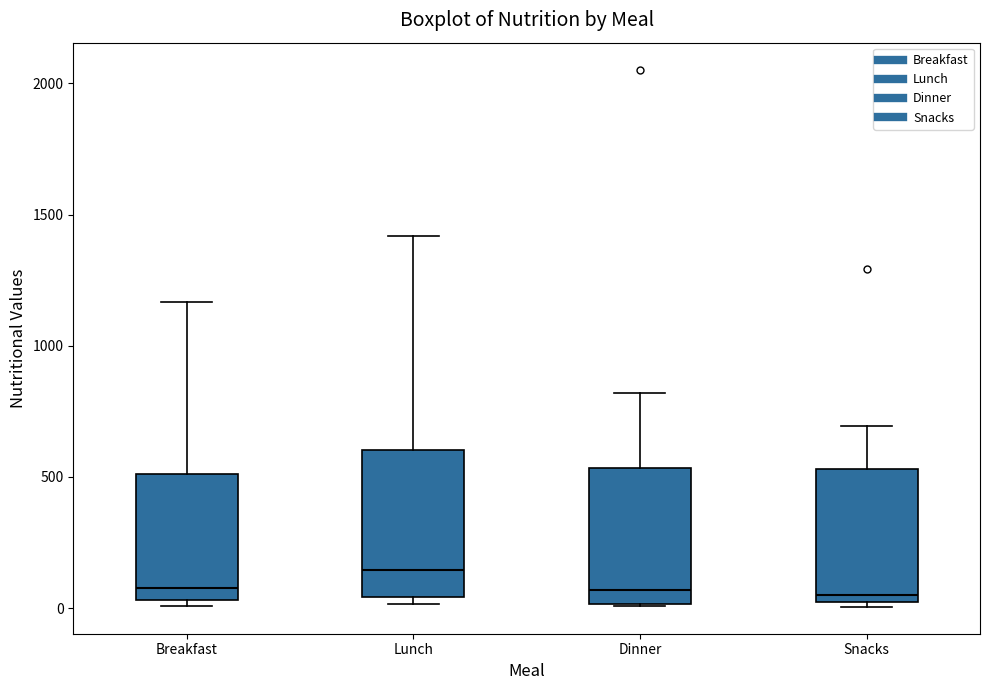

Which box's median line is the highest?

Lunch